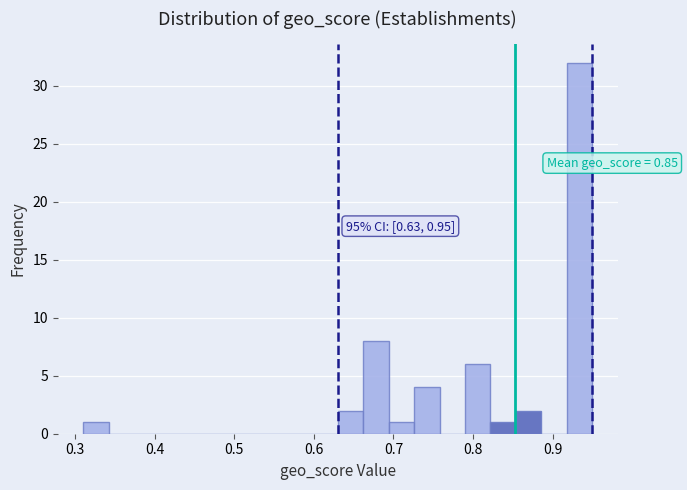

Around what value on the x-axis is the tallest bar? Give the approximate position of its centre, as read against the axis.

0.93